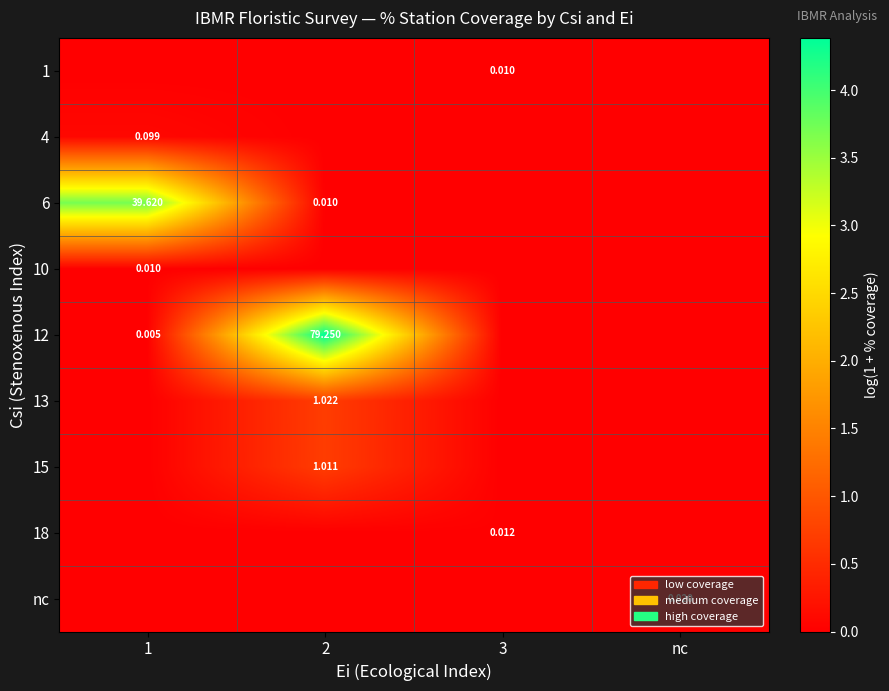

Is it true that 1 equals 0.0 at nc?

True